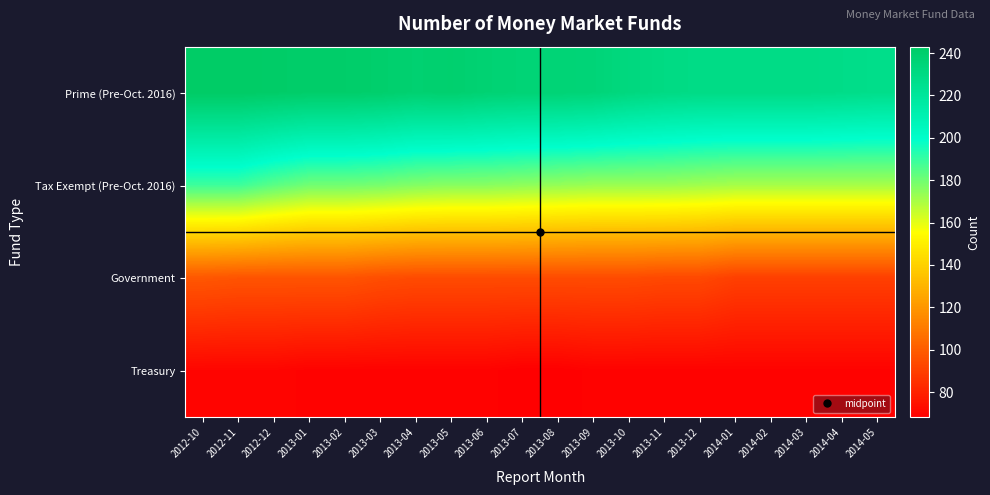

Reading left to right, transcribe all the data shown in this chart.

Prime (Pre-Oct. 2016): 2012-10=243	2012-11=243	2012-12=242	2013-01=241	2013-02=241	2013-03=240	2013-04=238	2013-05=239	2013-06=237	2013-07=236	2013-08=236	2013-09=235	2013-10=232	2013-11=230	2013-12=229	2014-01=229	2014-02=229	2014-03=229	2014-04=228	2014-05=227
Tax Exempt (Pre-Oct. 2016): 2012-10=189	2012-11=189	2012-12=184	2013-01=180	2013-02=180	2013-03=179	2013-04=177	2013-05=176	2013-06=176	2013-07=175	2013-08=174	2013-09=173	2013-10=173	2013-11=173	2013-12=172	2014-01=171	2014-02=171	2014-03=171	2014-04=171	2014-05=171
Government: 2012-10=98	2012-11=97	2012-12=97	2013-01=97	2013-02=97	2013-03=95	2013-04=94	2013-05=94	2013-06=94	2013-07=94	2013-08=94	2013-09=94	2013-10=94	2013-11=93	2013-12=93	2014-01=90	2014-02=90	2014-03=90	2014-04=90	2014-05=90
Treasury: 2012-10=70	2012-11=70	2012-12=70	2013-01=69	2013-02=69	2013-03=69	2013-04=69	2013-05=69	2013-06=69	2013-07=68	2013-08=68	2013-09=69	2013-10=69	2013-11=69	2013-12=69	2014-01=69	2014-02=69	2014-03=69	2014-04=69	2014-05=69